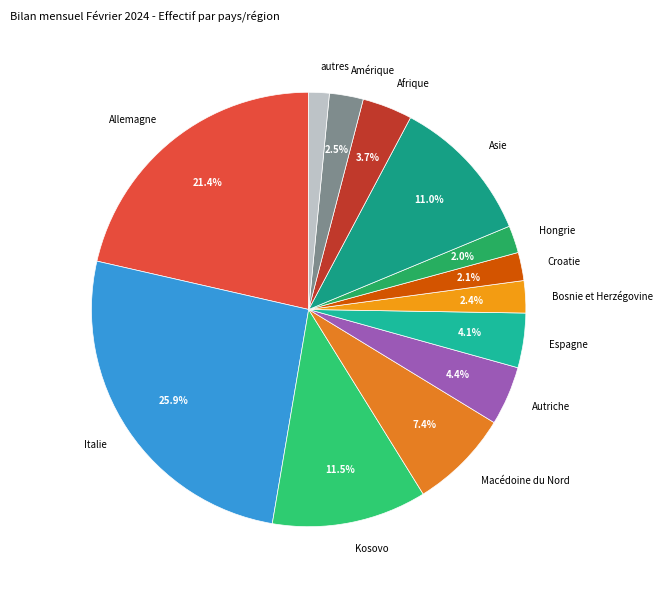

Is Macédoine du Nord the majority of the pie?

No